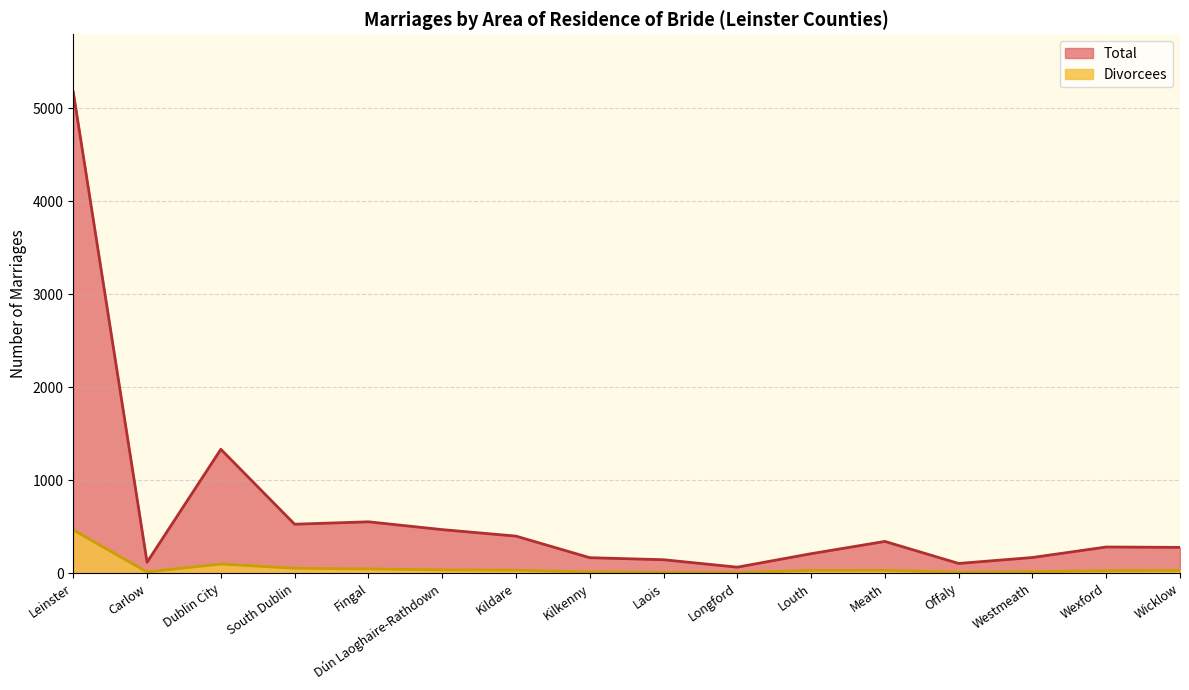

Between Louth and Wicklow, which series saw the biggest shift?

Total